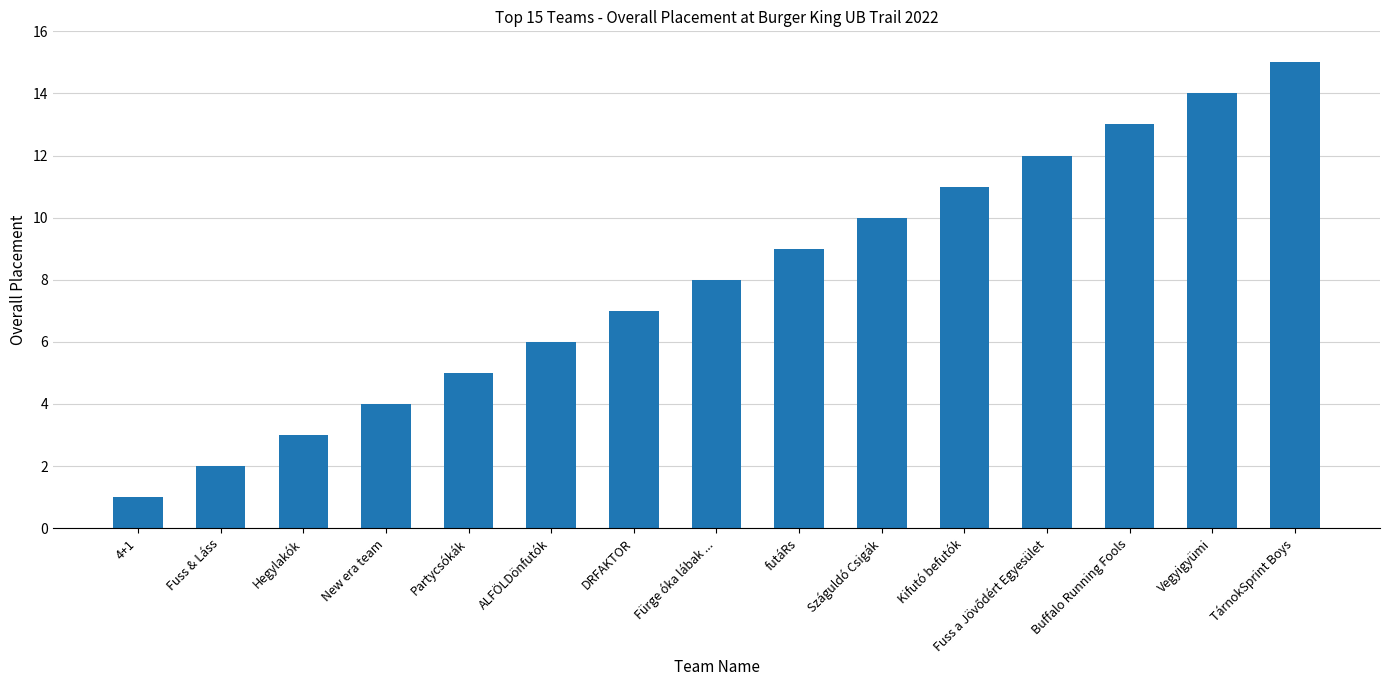

What position from the left is ALFÖLDönfutók?

6